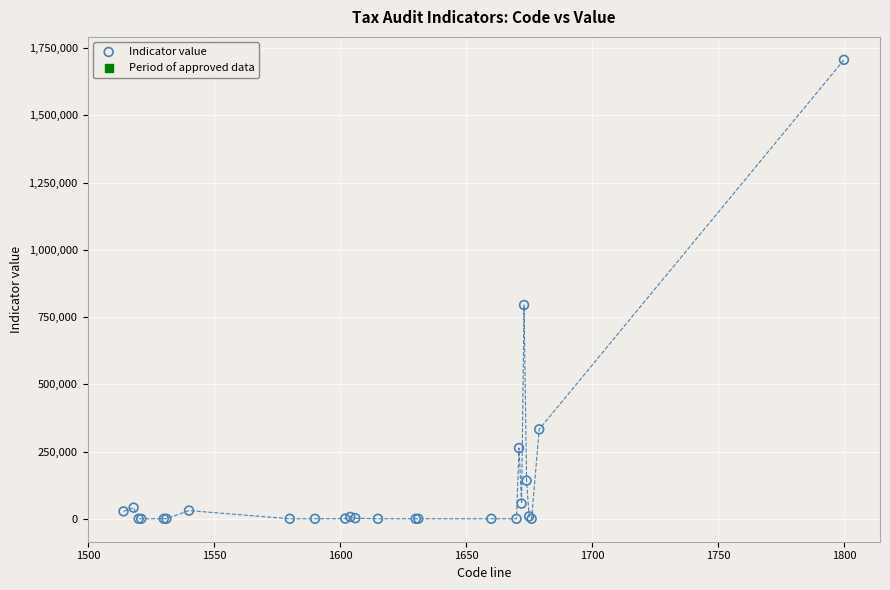

What Y value in the scatter plot is closest to 853003?

794616